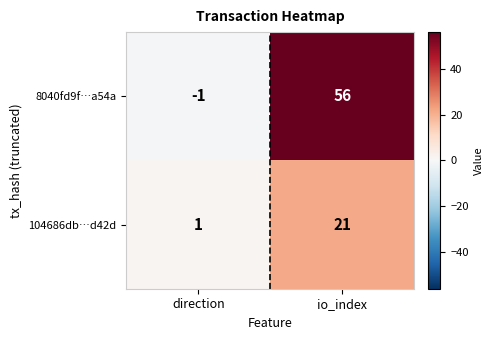

The value of 104686db…d42d at io_index is 34. True or false?

False